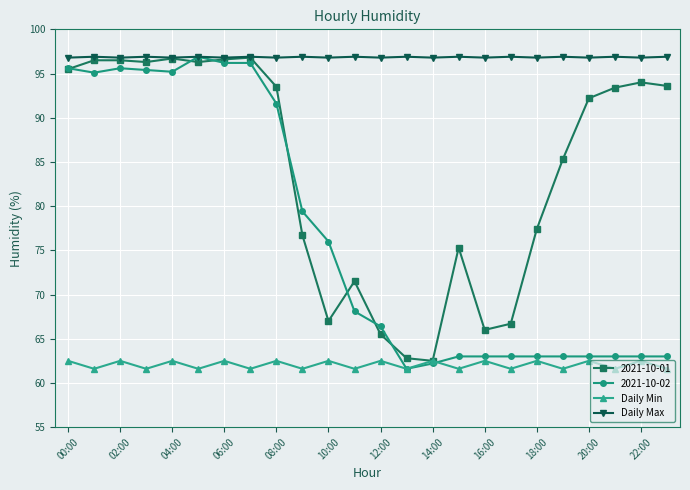

Which series has the largest total across all categories?

Daily Max